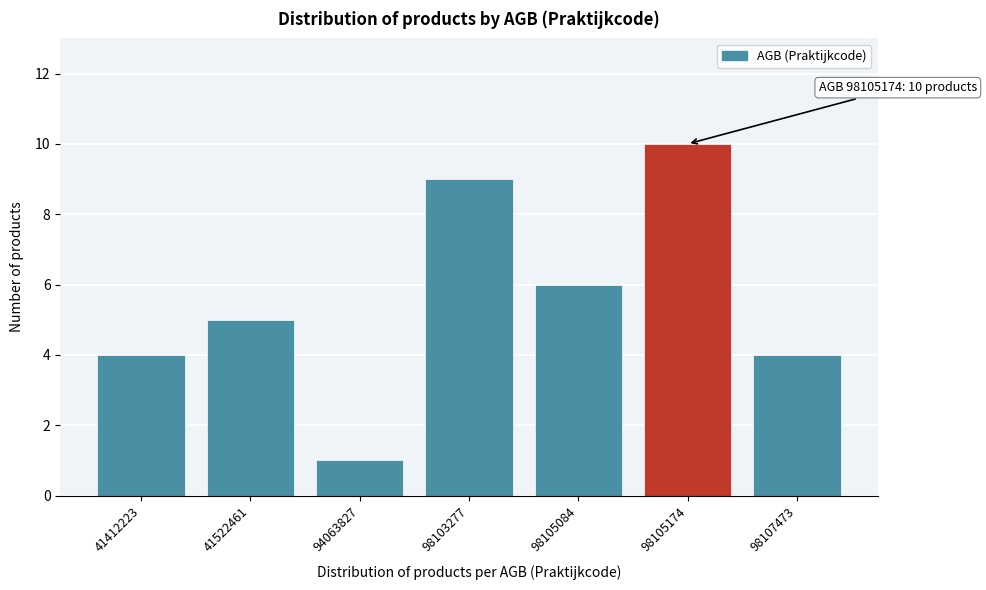

Reading right to left, extract all data points from this chart.

4	10	6	9	1	5	4